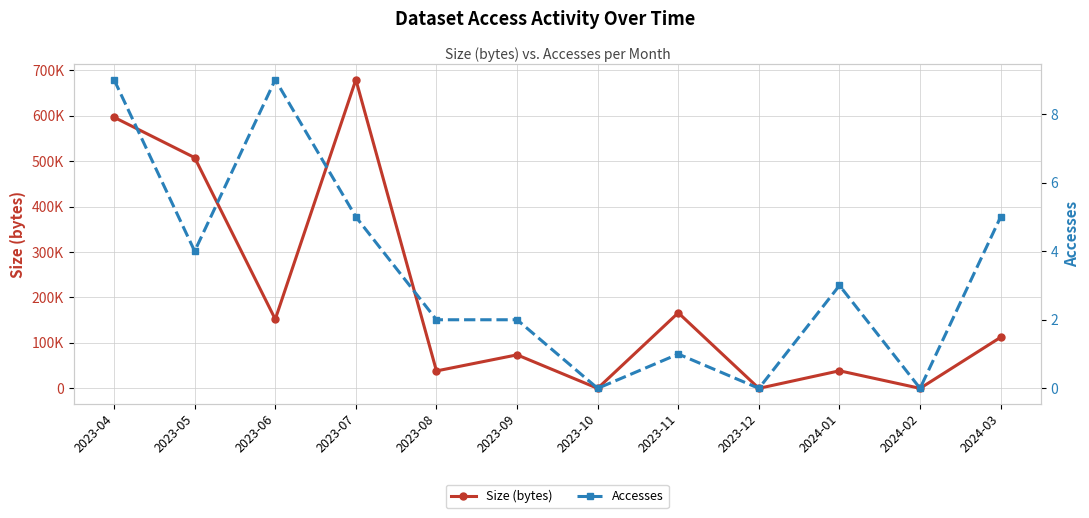

What is the approximate value of Size (bytes) at 2023-04, to the nearest 50?

596300